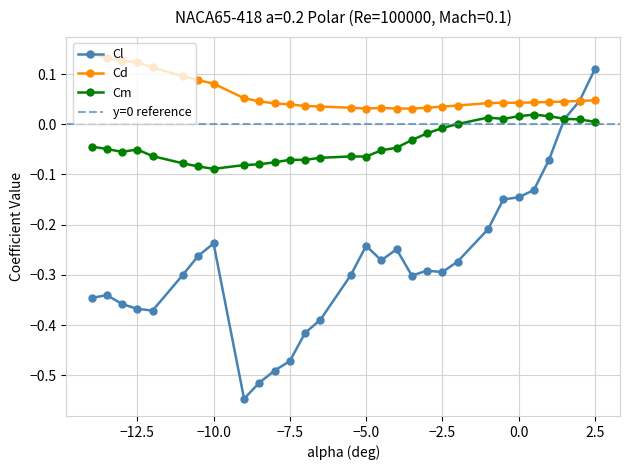

What is the average value of the Cl series?

-0.3